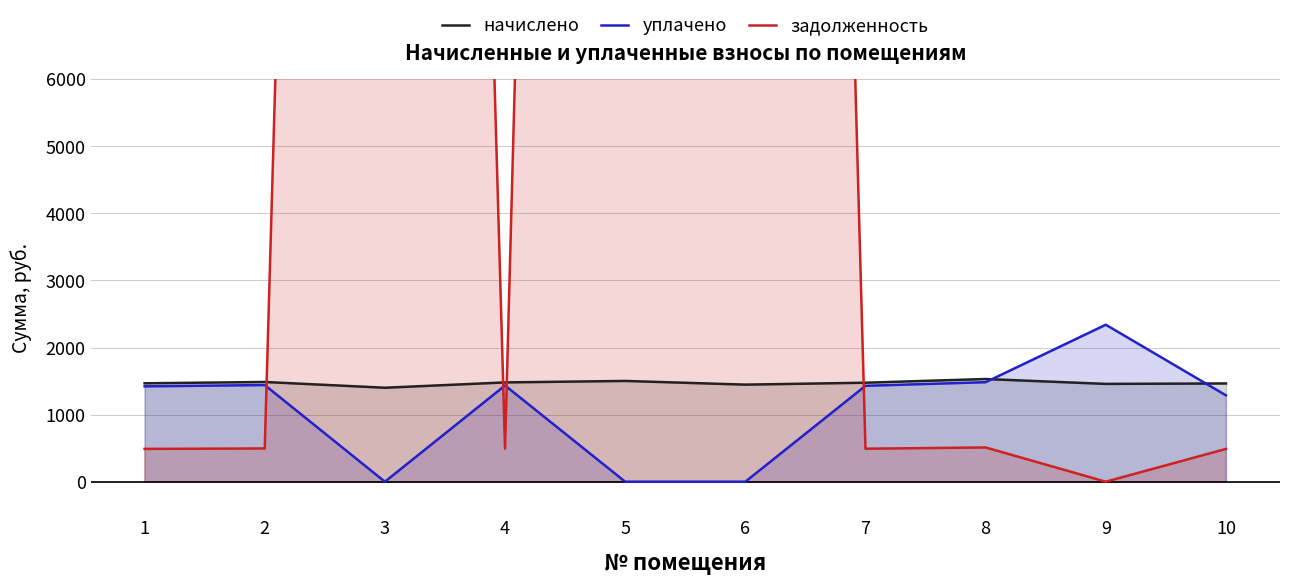

At how many categories does at least one series exceed 57254?

3